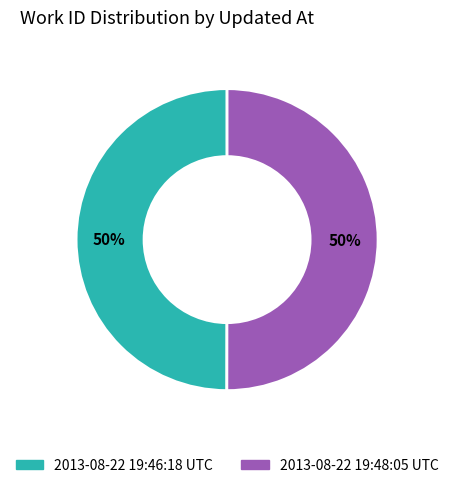

What is the ratio of the value at 2013-08-22 19:48:05 UTC to the value at 2013-08-22 19:46:18 UTC?

1.0